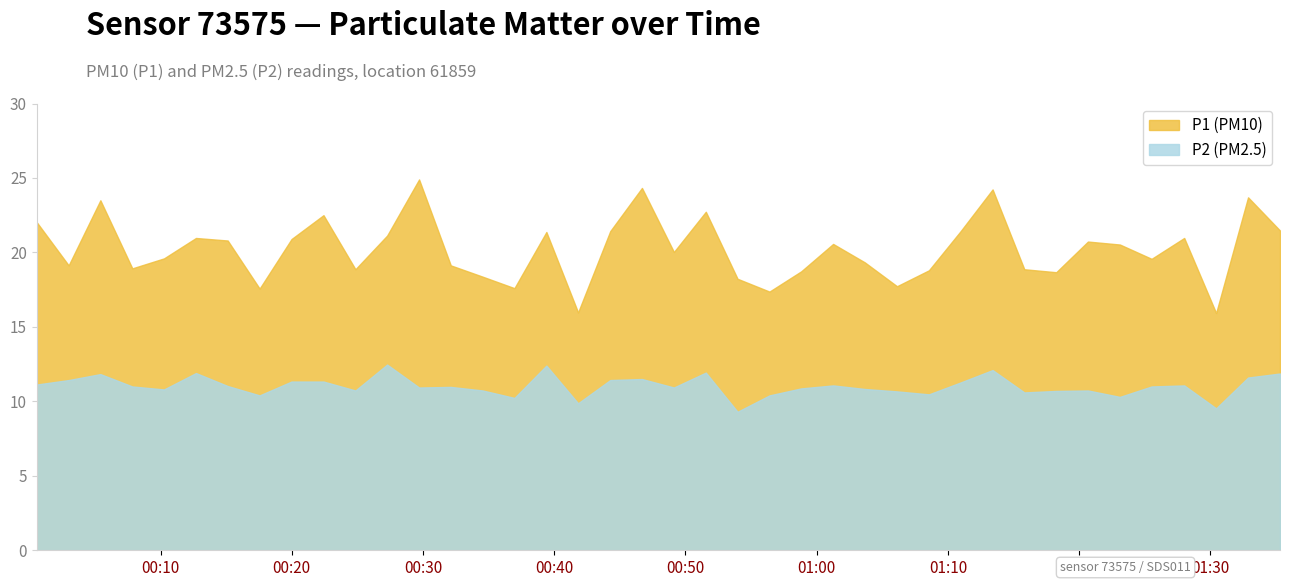

What is the sum of the P1 values at 2024-01-11T01:20:40 and 2024-01-11T00:29:42?

45.6